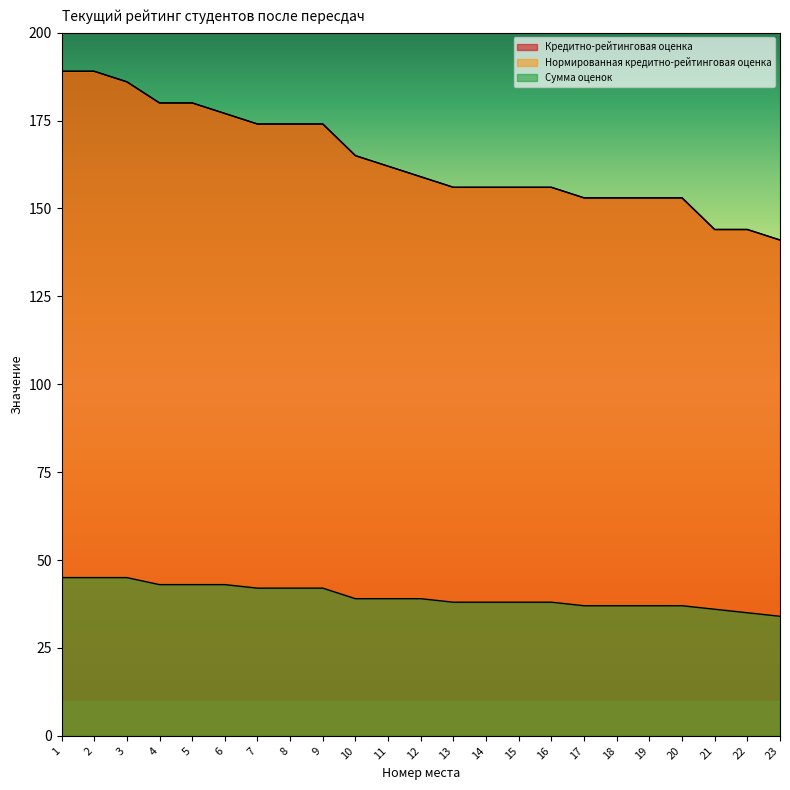

At which label does Нормированная кредитно-рейтинговая оценка reach its minimum?

23